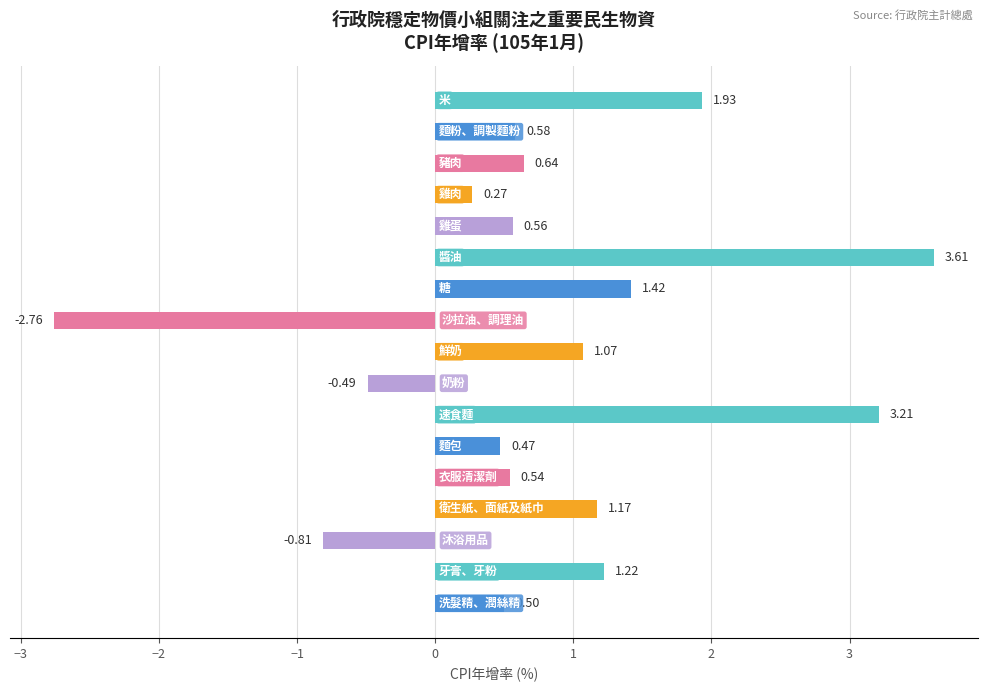

How many negative values are there?

3